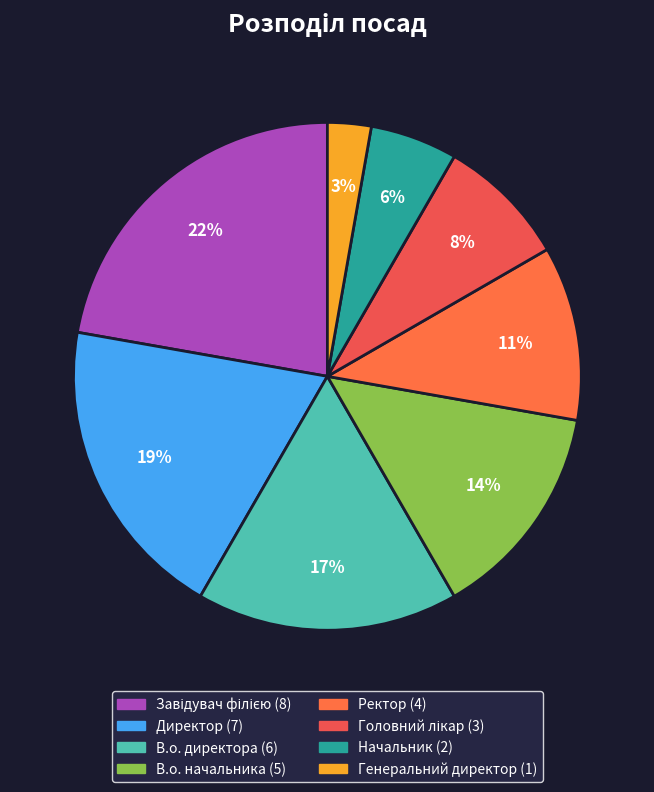

Does any single category account for the majority?

No